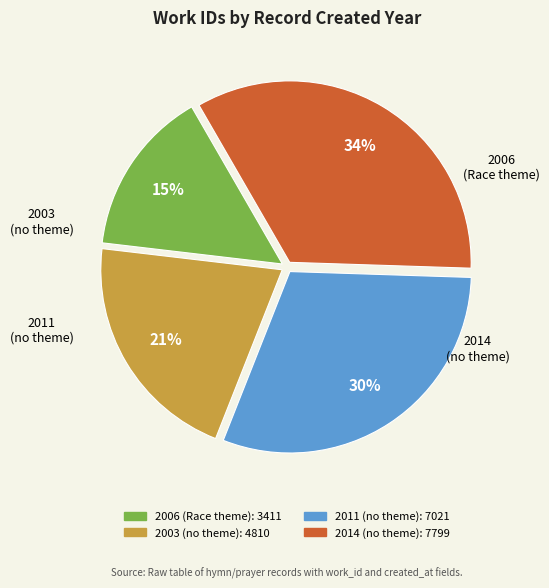

Is there a majority slice in this chart?

No